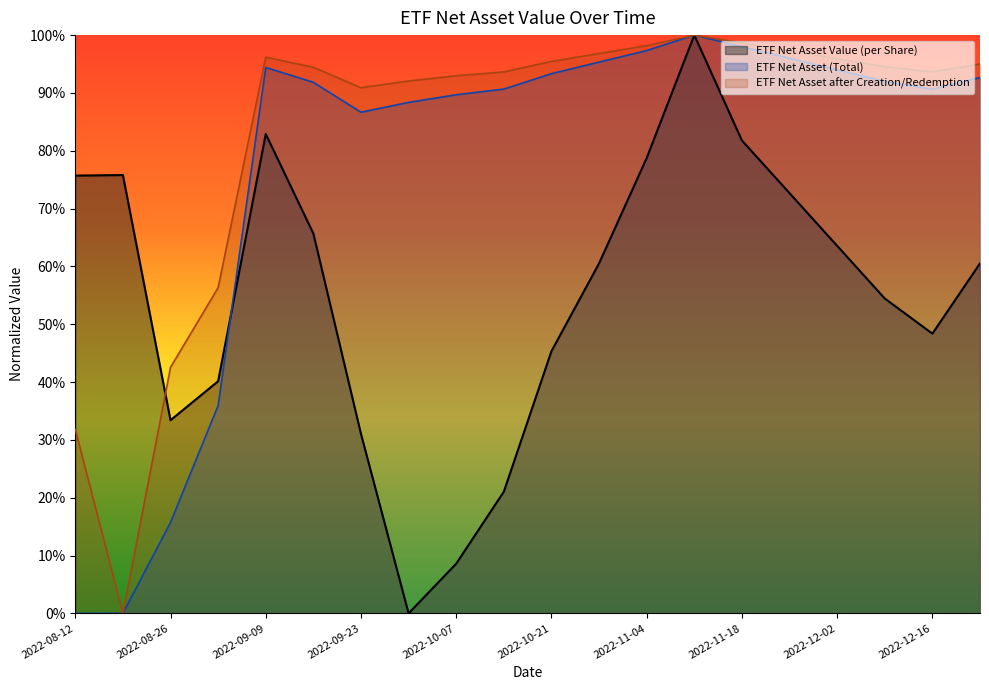

Rank the series by their average value, from lowest to highest.

ETF Net Asset Value (per Share), ETF Net Asset (Total), ETF Net Asset after Creation/Redemption